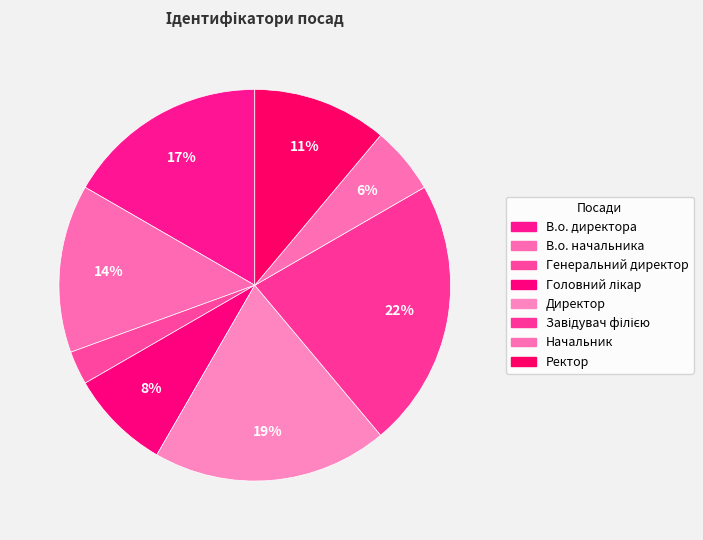

Rank the categories by value from highest to lowest.

Завідувач філією, Директор, В.о. директора, В.о. начальника, Ректор, Головний лікар, Начальник, Генеральний директор